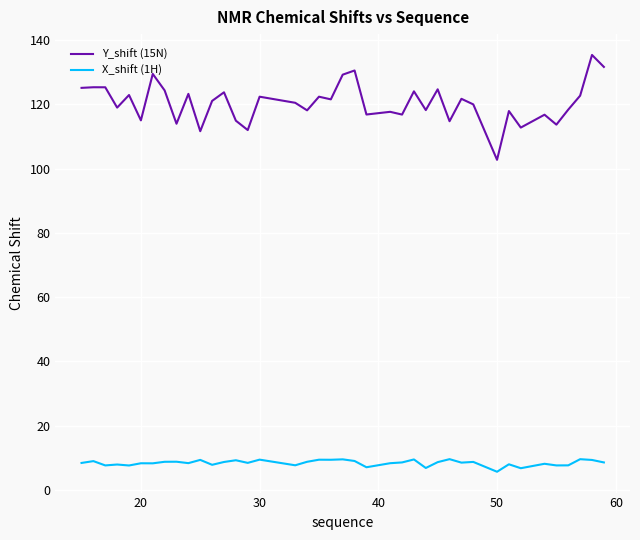

What is the maximum value for Y_shift (15N)?

135.4